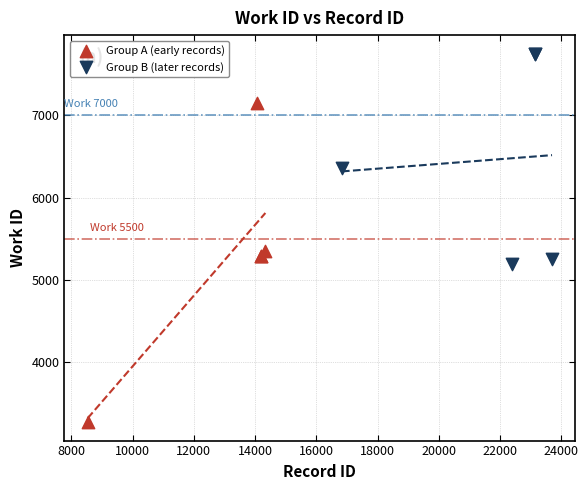

Which series reaches the maximum Y coordinate?

Group B (later records)